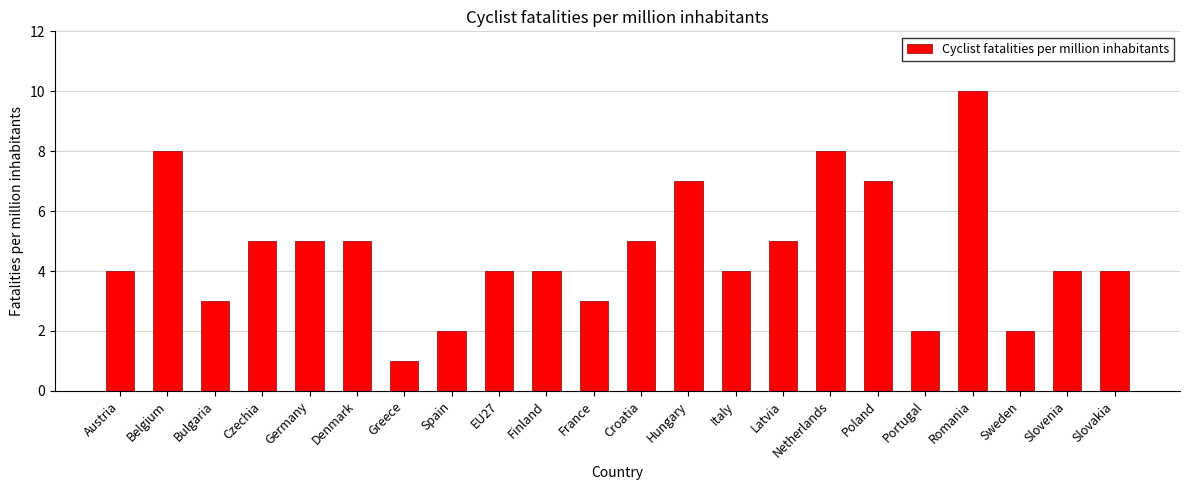

Reading left to right, what are all the values shown in this chart?

Austria=4	Belgium=8	Bulgaria=3	Czechia=5	Germany=5	Denmark=5	Greece=1	Spain=2	EU27=4	Finland=4	France=3	Croatia=5	Hungary=7	Italy=4	Latvia=5	Netherlands=8	Poland=7	Portugal=2	Romania=10	Sweden=2	Slovenia=4	Slovakia=4